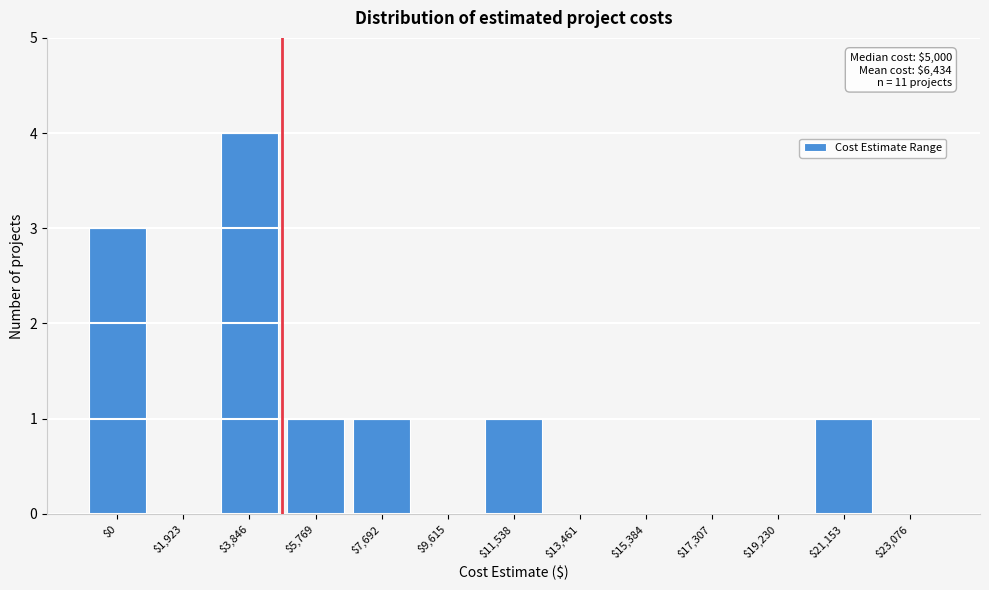

The value at $23,076 is 0. True or false?

True